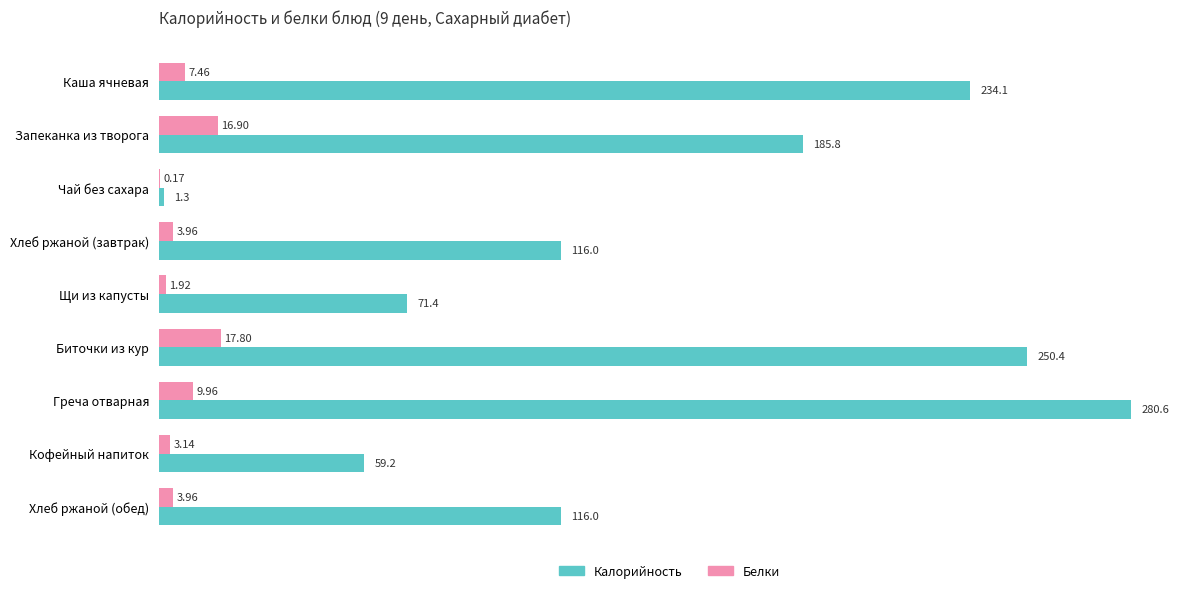

At which category does the chart reach its peak across all series?

Греча отварная